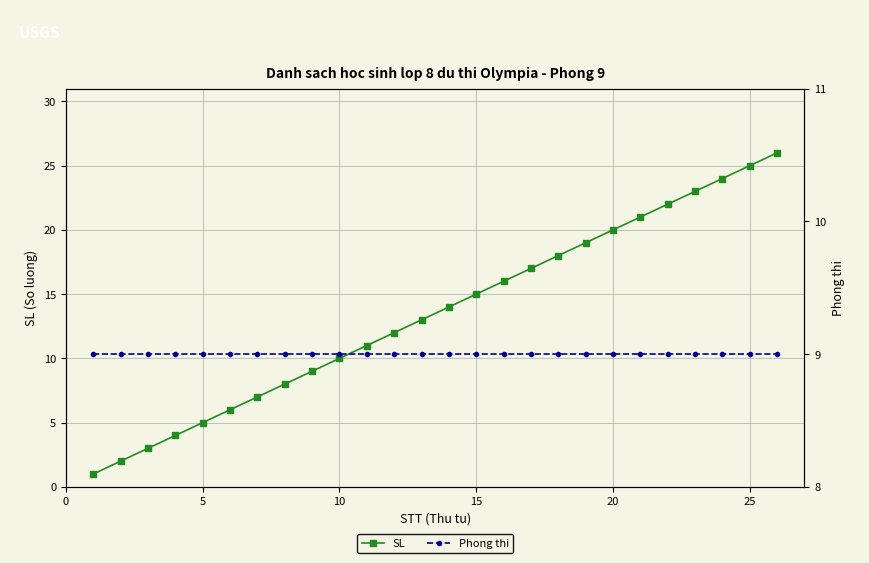

True or false: SL has a value of 25 at 25.

True